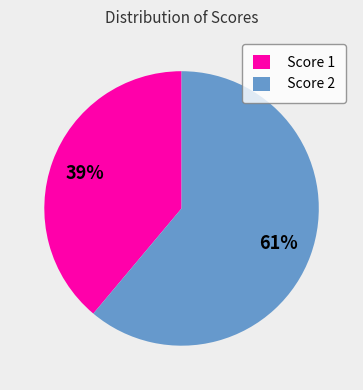

How many segments does this pie chart have?

2